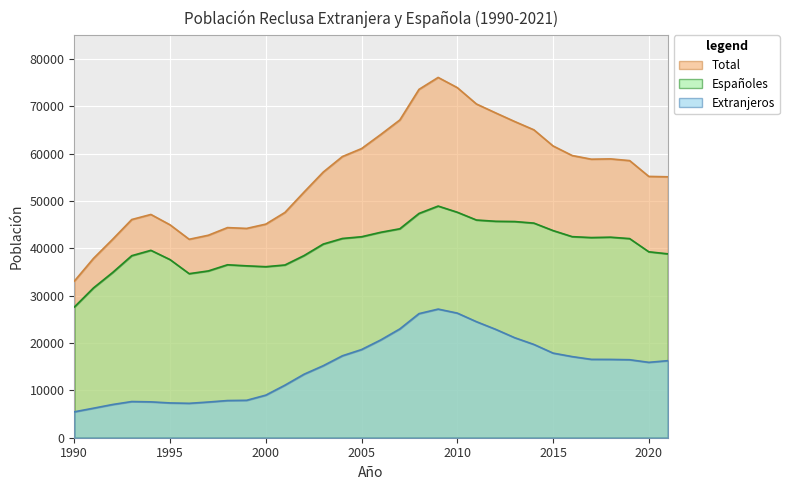

What is the value of the Total point at the 22nd from the left?

70472